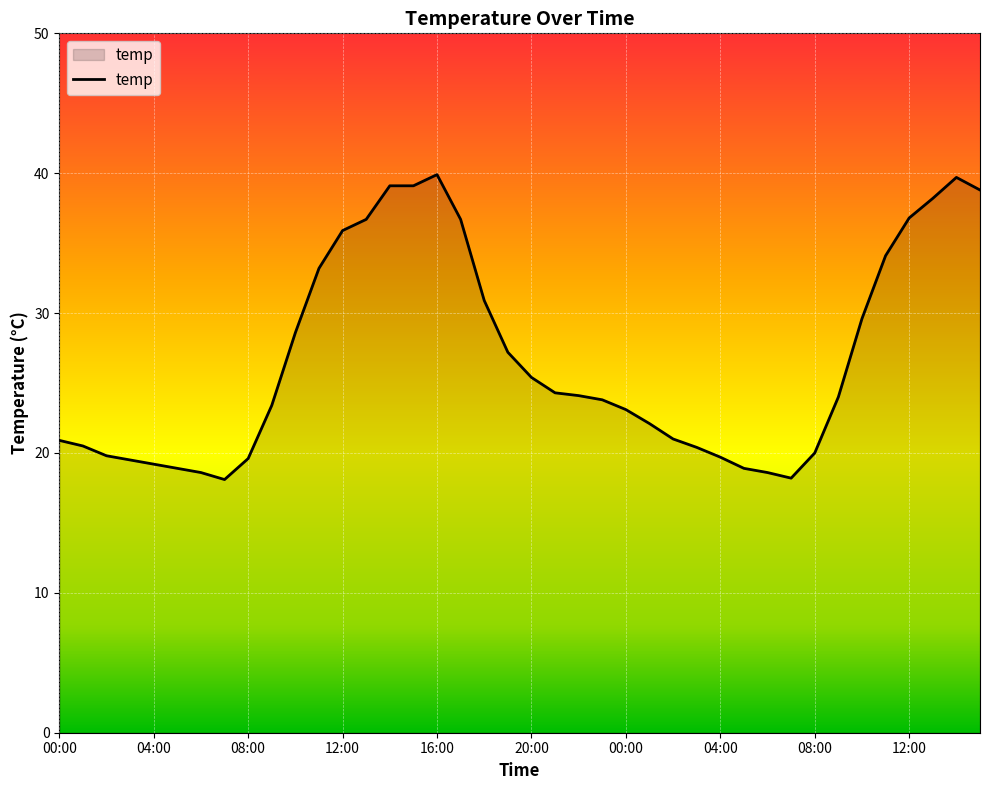

What is the maximum value shown in the chart?

39.9